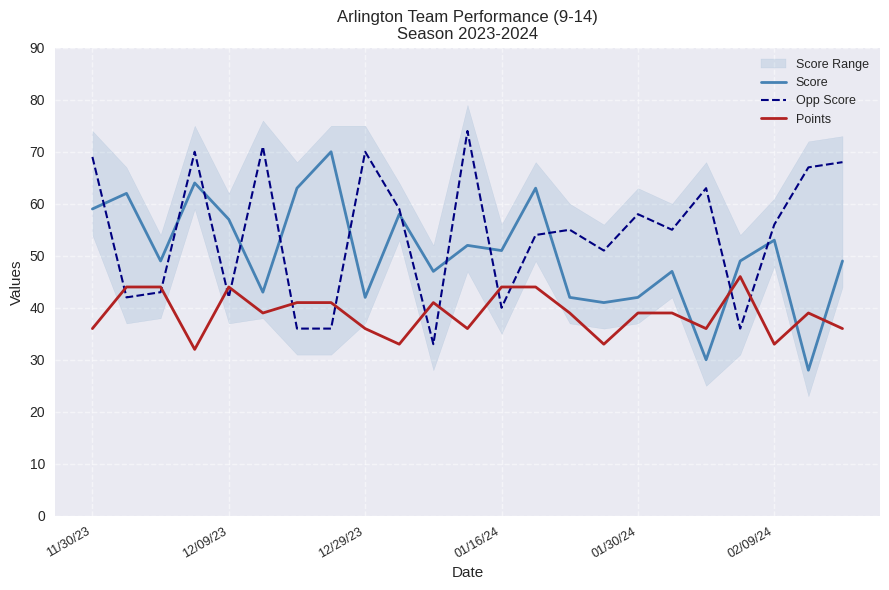

What is the lowest value of the Opp Score series?

33